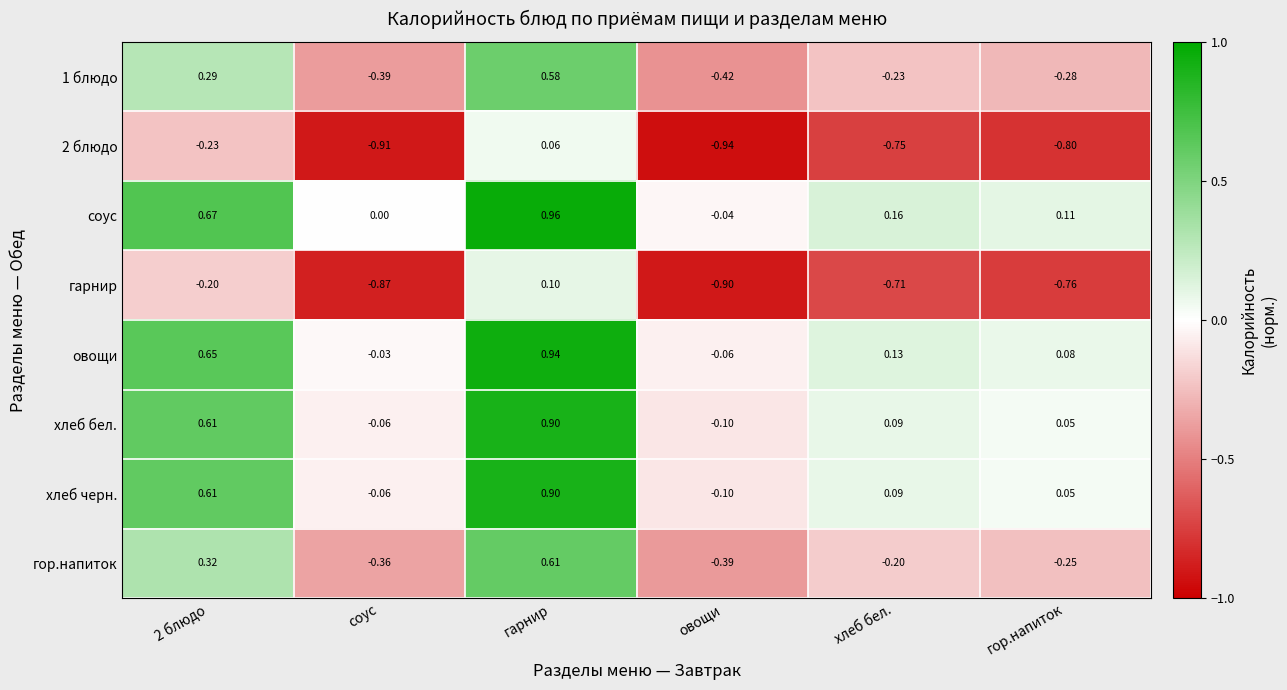

At which label is гарнир closest to 0?

гарнир